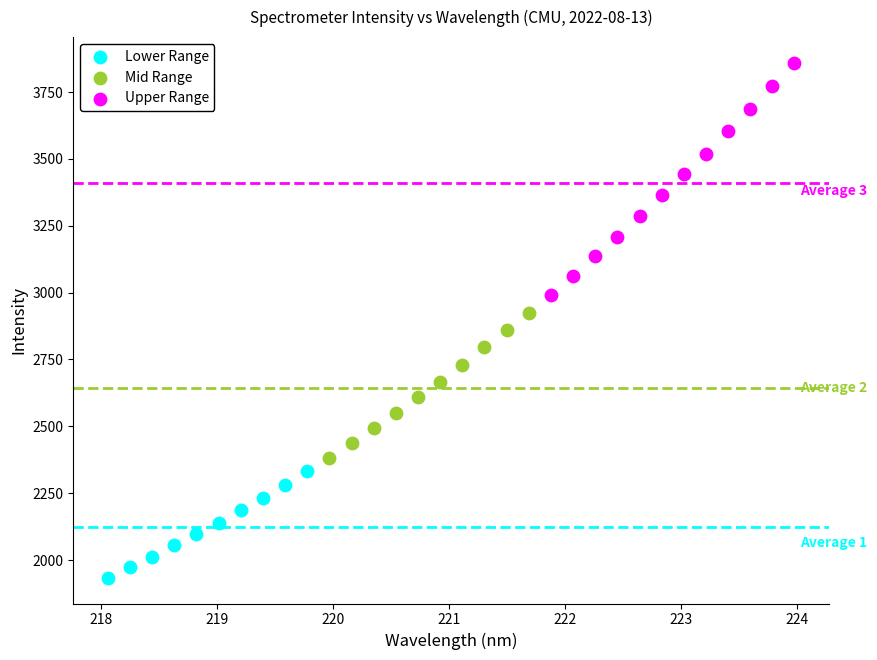

Which series contains the lowest Y value?

Lower Range